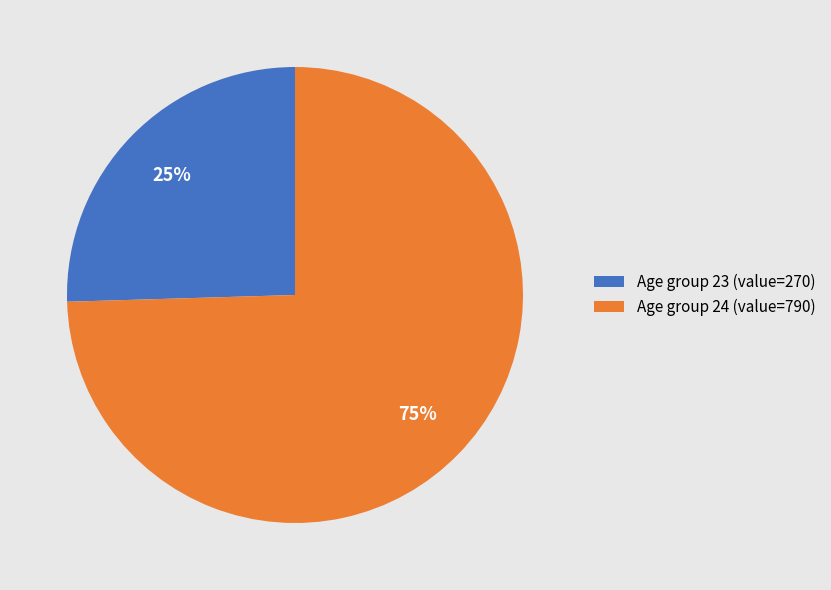

What is the smallest slice in the pie chart?

Age group 23 (value=270)